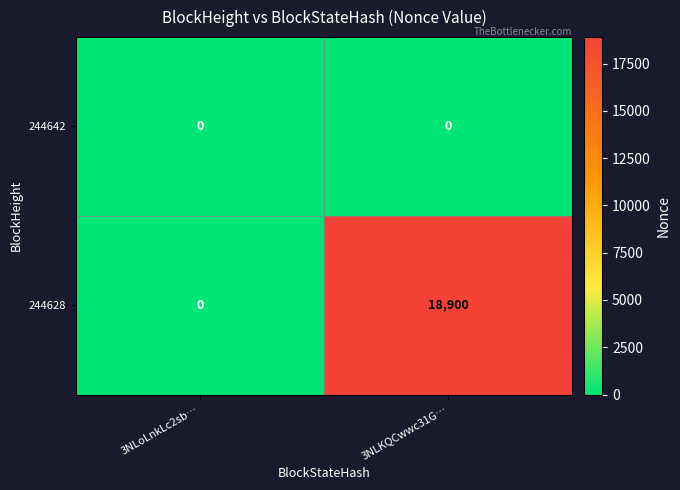

What is the maximum value shown in the chart?

18900